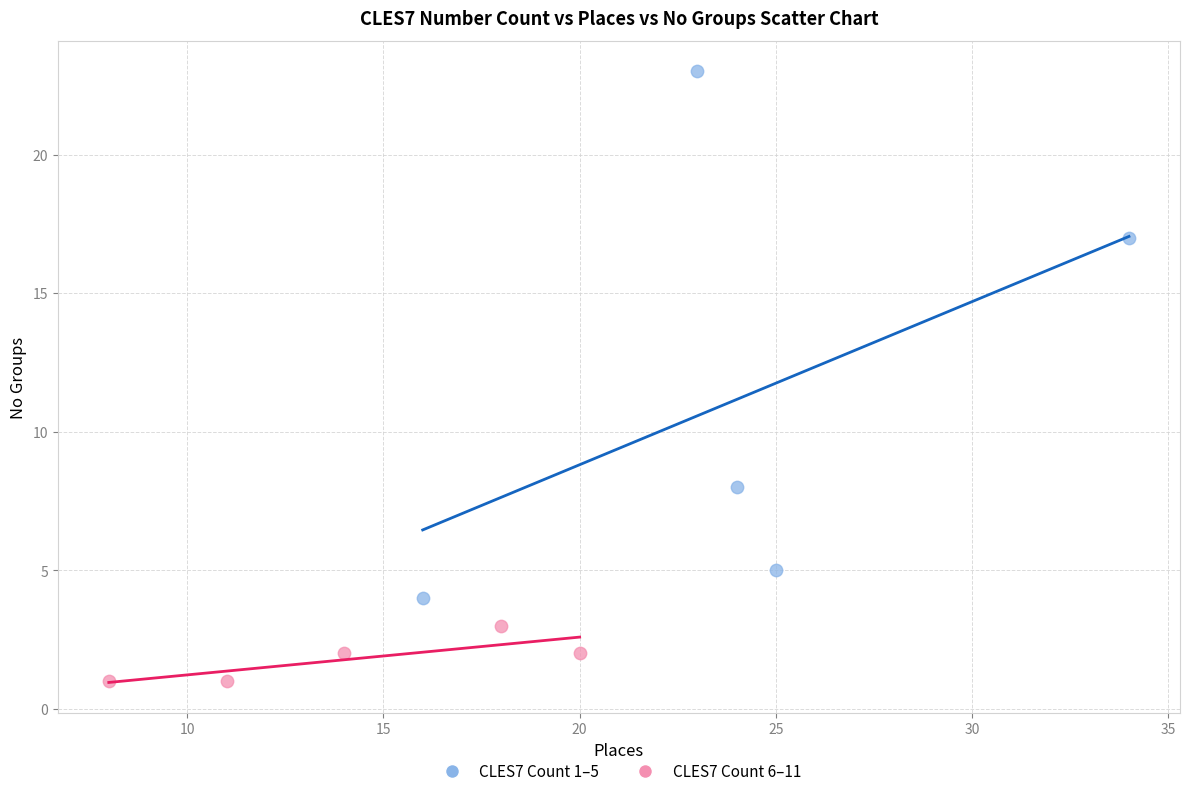

Which series contains the highest Y value?

CLES7 Count 1–5